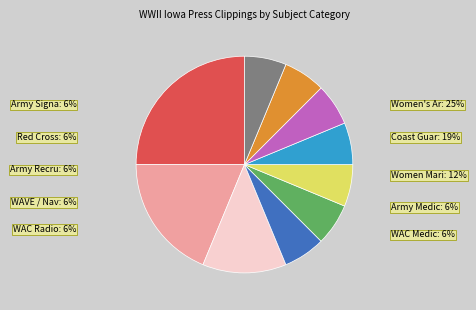

Which slice is the smallest?

Army Signal Corps